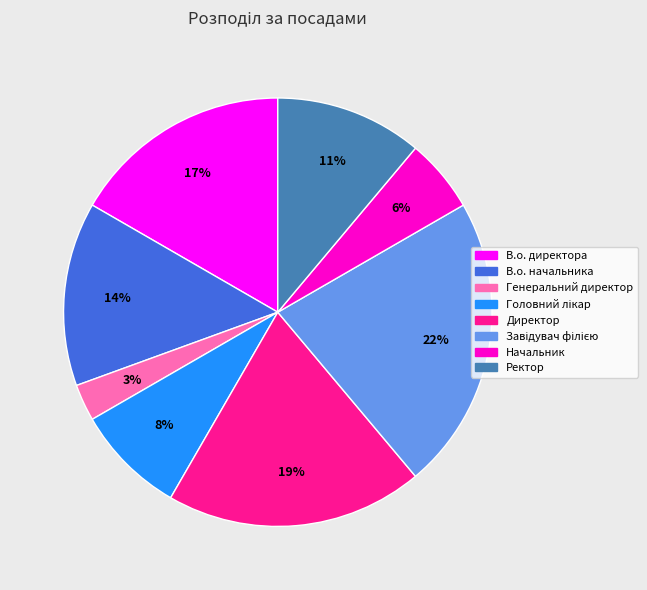

Do Ректор and В.о. начальника together represent more than half of the pie?

No